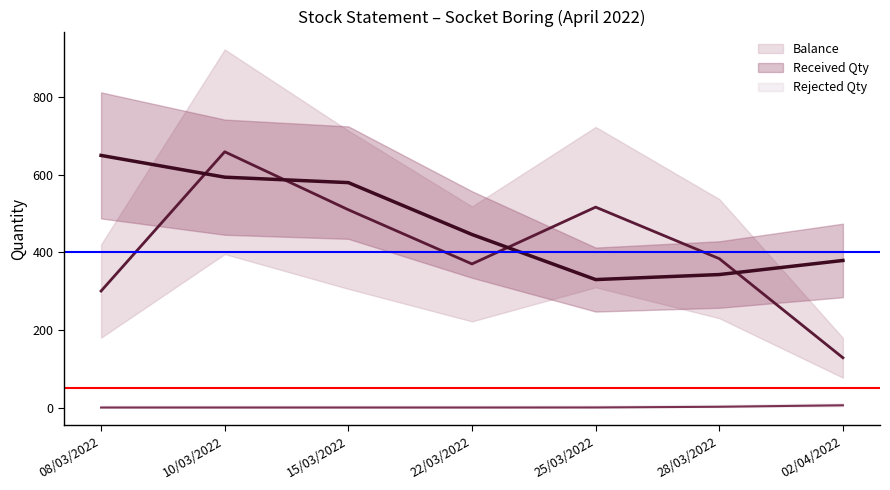

What are all the series names shown in the legend?

Received Qty, Balance, Rejected Qty